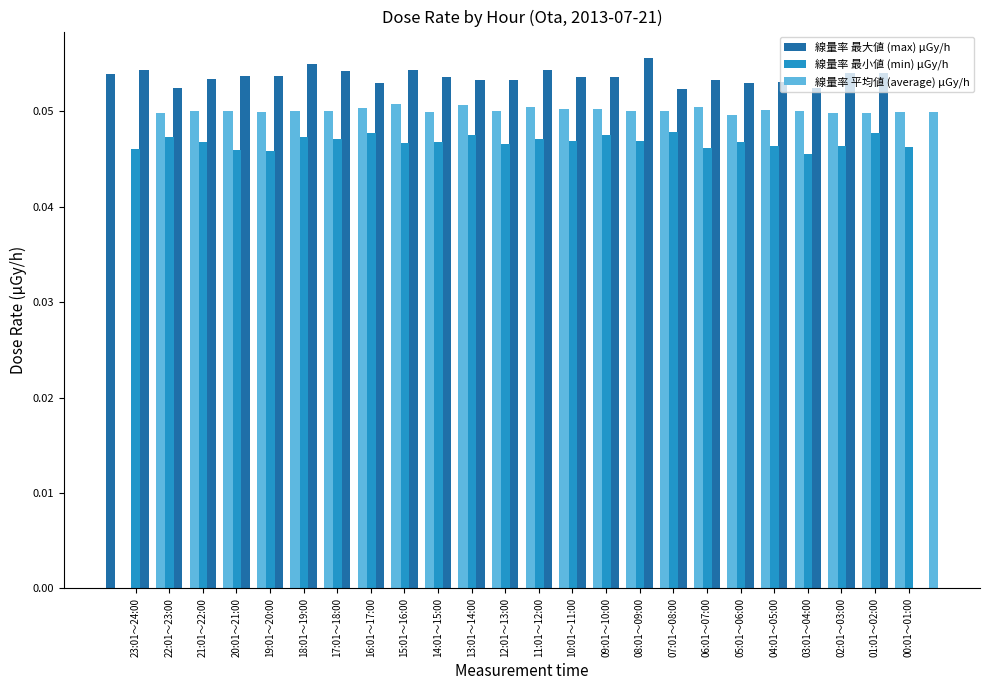

Count the number of categories in the chart.

24